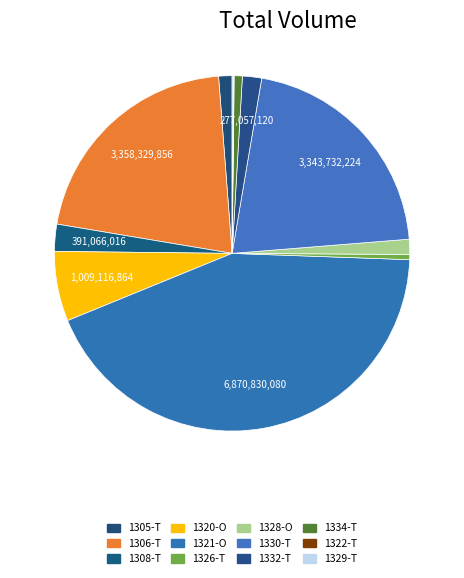

Is 1332-T the majority of the pie?

No